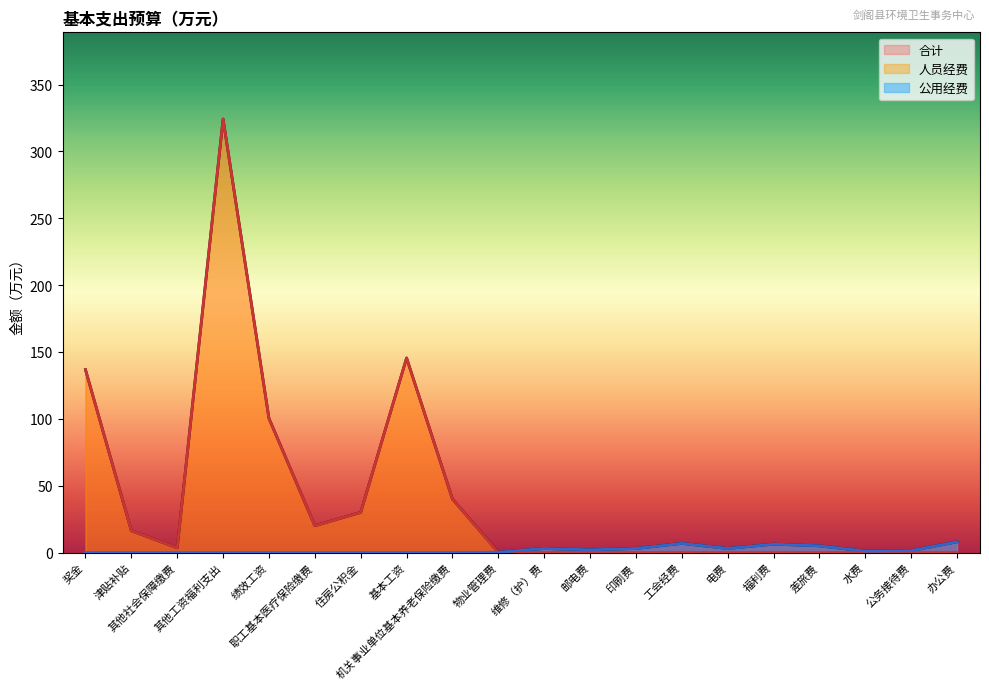

Reading left to right, list all the values displayed in this chart.

合计: 136.8	16.4	3.5	324.3	100.3	20.0	30.0	145.5	40.0	0.2	3.0	2.0	3.0	6.8	3.0	6.2	5.0	1.0	1.4	8.0
人员经费: 136.8	16.4	3.5	324.3	100.3	20.0	30.0	145.5	40.0	0.0	0.0	0.0	0.0	0.0	0.0	0.0	0.0	0.0	0.0	0.0
公用经费: 0.0	0.0	0.0	0.0	0.0	0.0	0.0	0.0	0.0	0.2	3.0	2.0	3.0	6.8	3.0	6.2	5.0	1.0	1.4	8.0